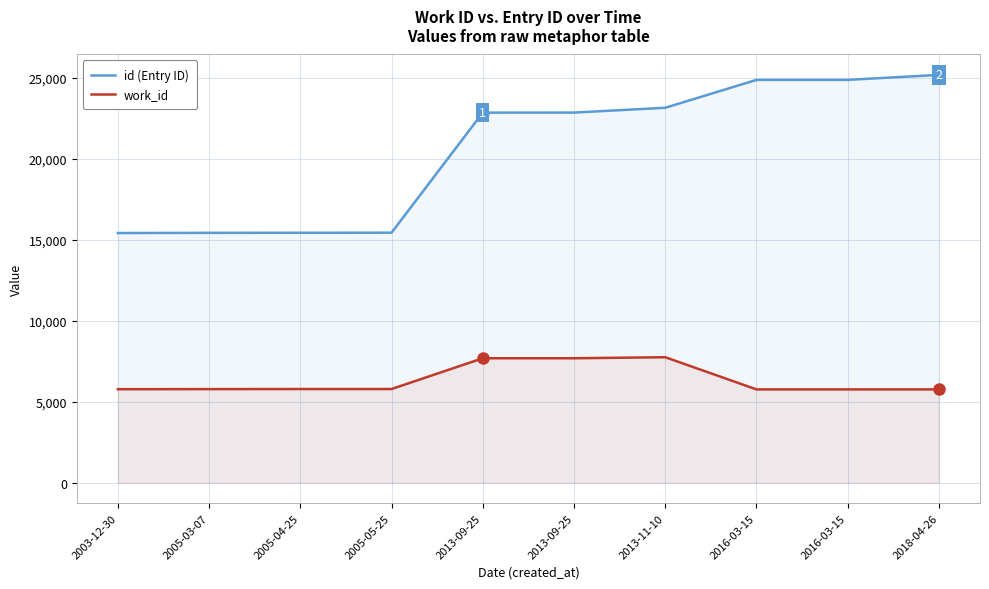

What is the difference between the maximum and second lowest values in the id (Entry ID) series?

9755